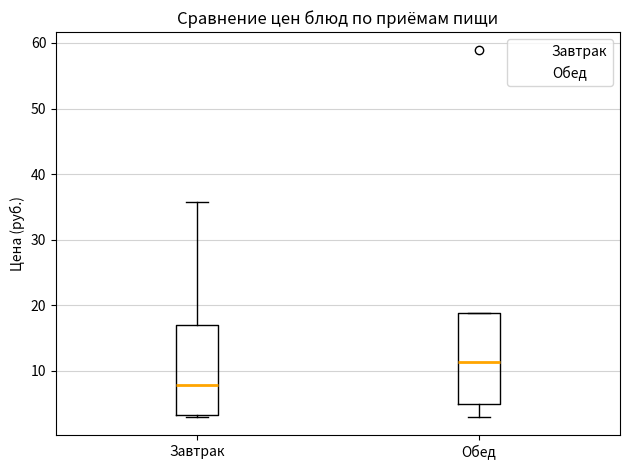

Reading left to right, read every box against the y-axis: the position of its median line, the range the box covers, and the ends of its whiskers. The values are not printed on the chart, so give them approximately, as read against the axis.

Завтрак: median 8, box 3 to 17, whiskers 3 (just below the box's lower edge) to 36
Обед: median 11, box 5 to 19, whiskers 3 to 19